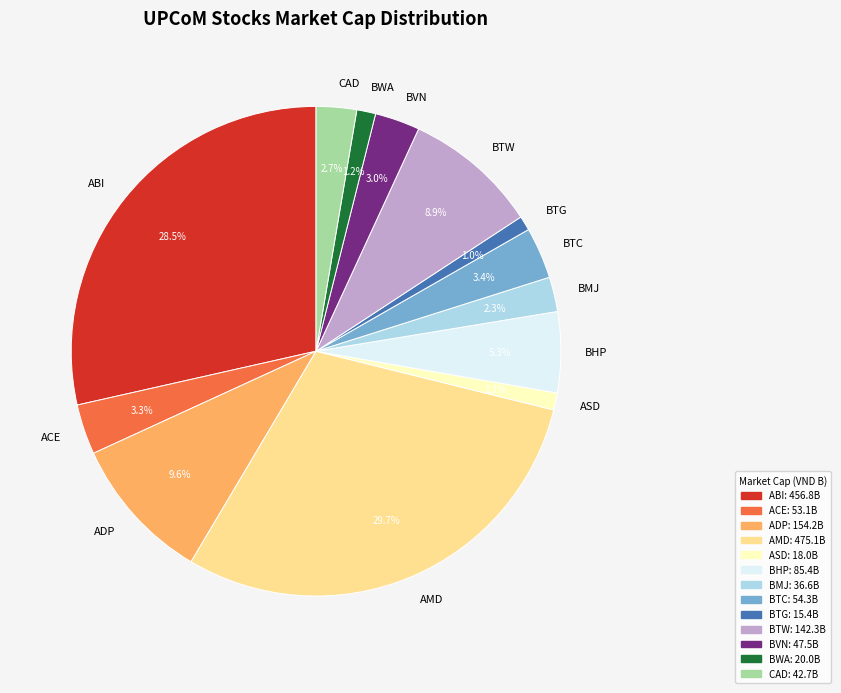

How many slices are in this pie chart?

13